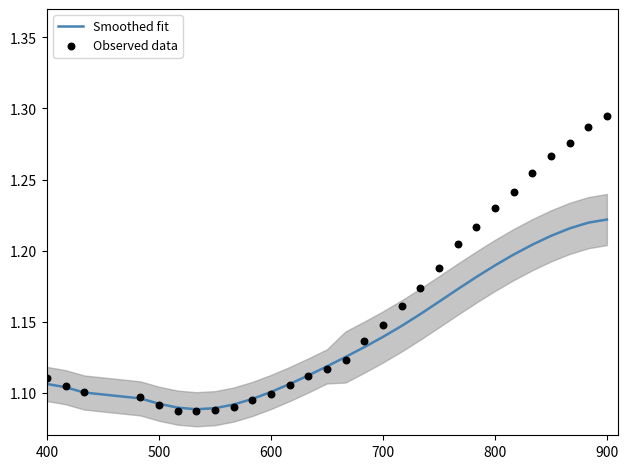

Which series contains the highest Y value?

Observed data